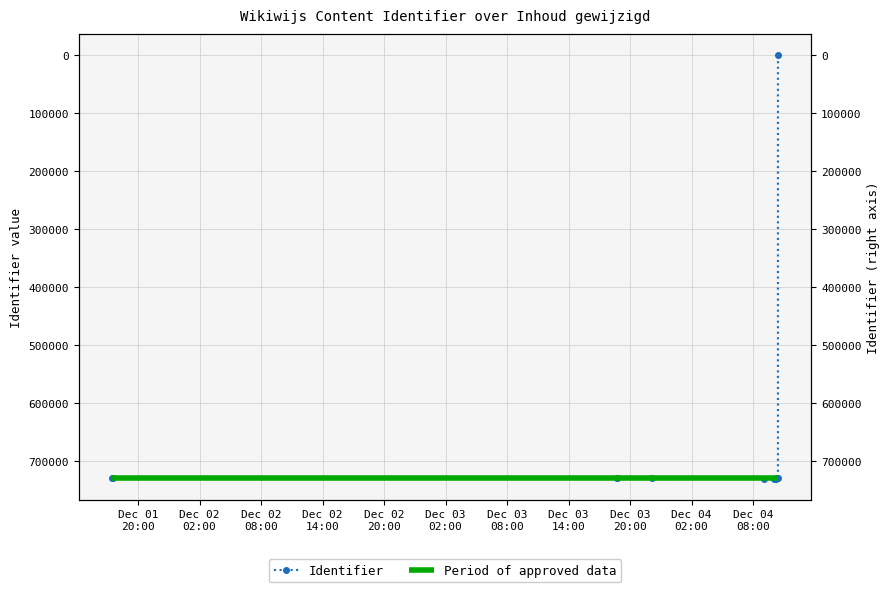

What is the change in value from 2013-12-04 10:12:23 to 2013-12-04 10:25:59?

-1885